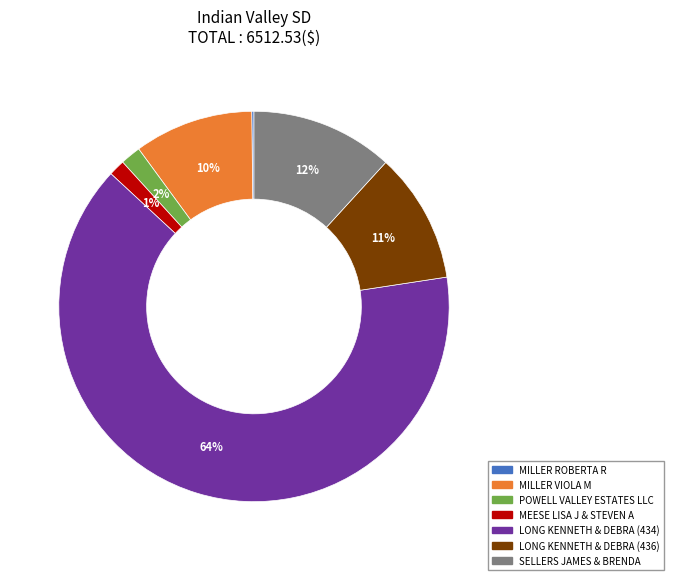

Is the sum of SELLERS JAMES & BRENDA and MILLER VIOLA M greater than half?

No